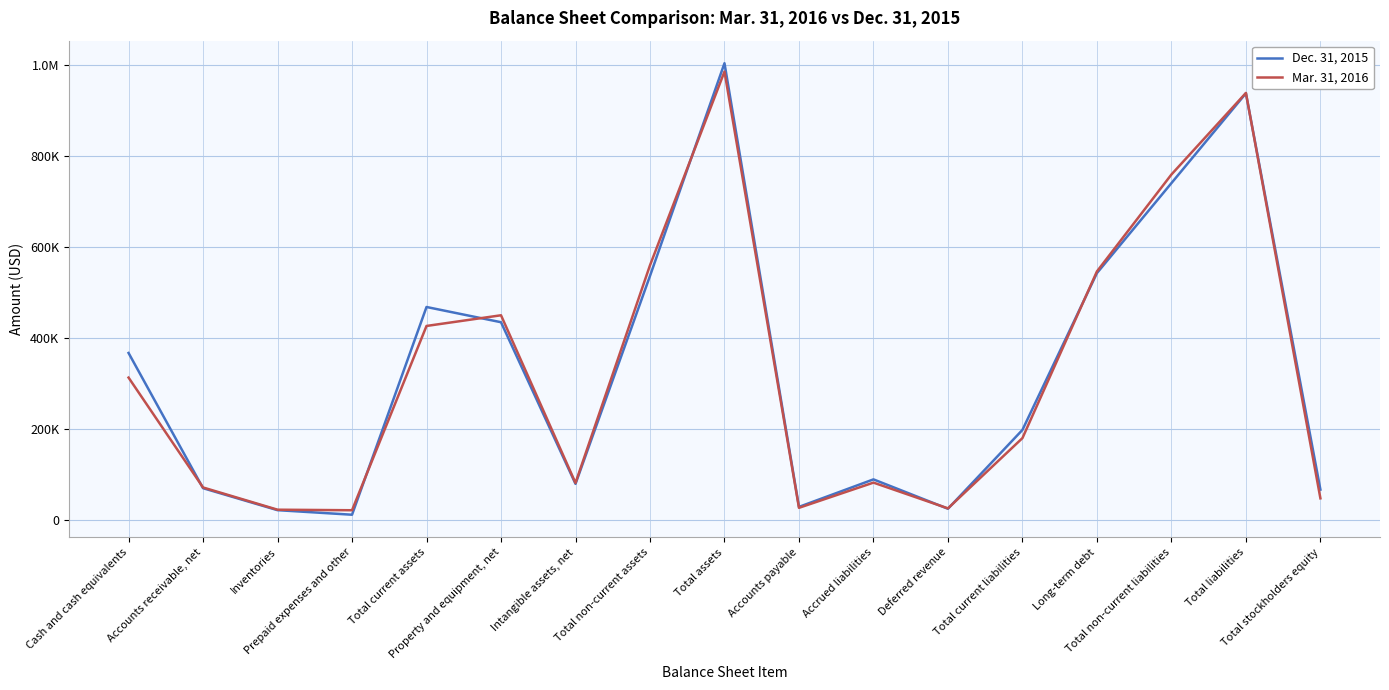

True or false: Mar. 31, 2016 has a value of 24913 at Deferred revenue.

True